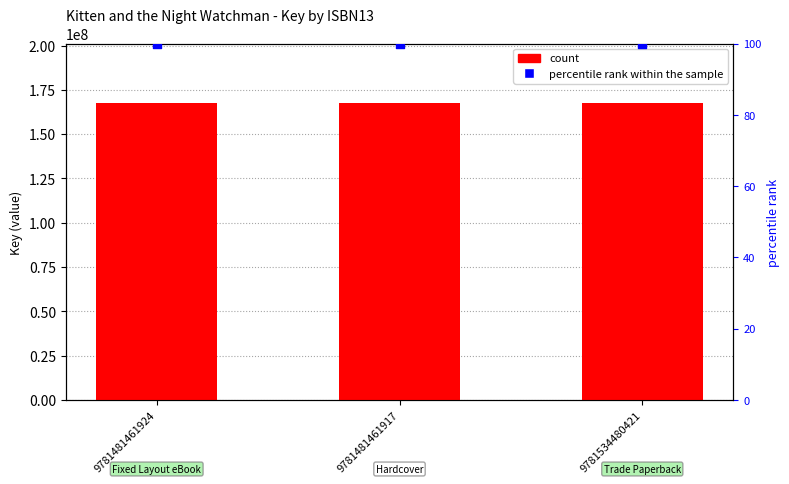

What is the total value across all series at 9781481461917?

167533696